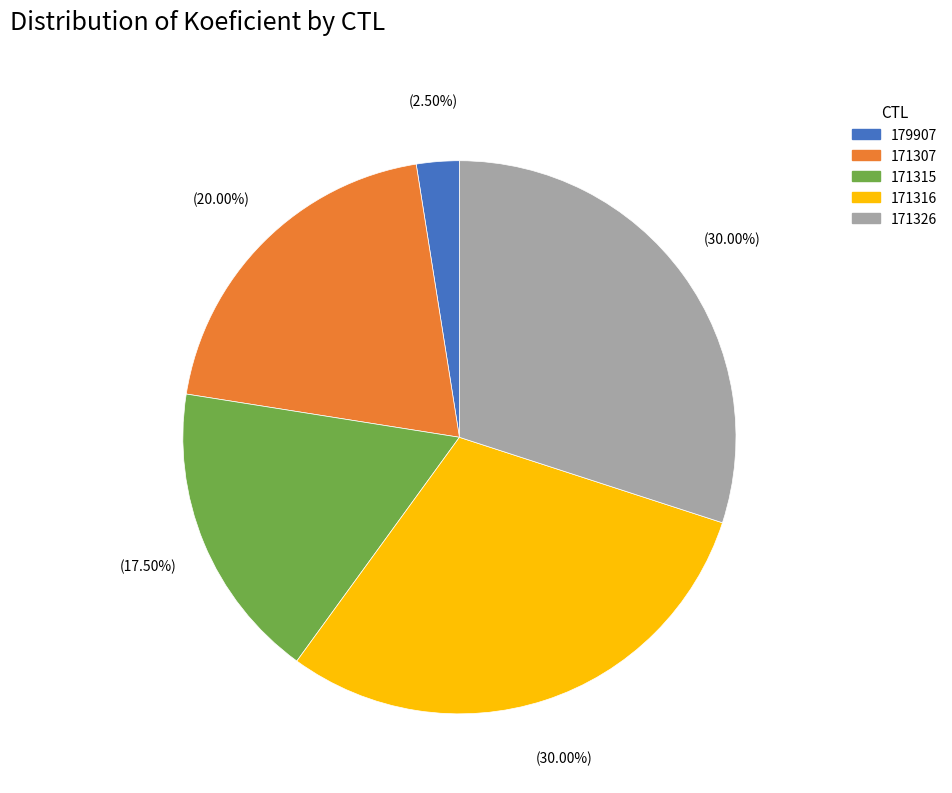

The 171307 slice represents 20% of the pie. True or false?

True